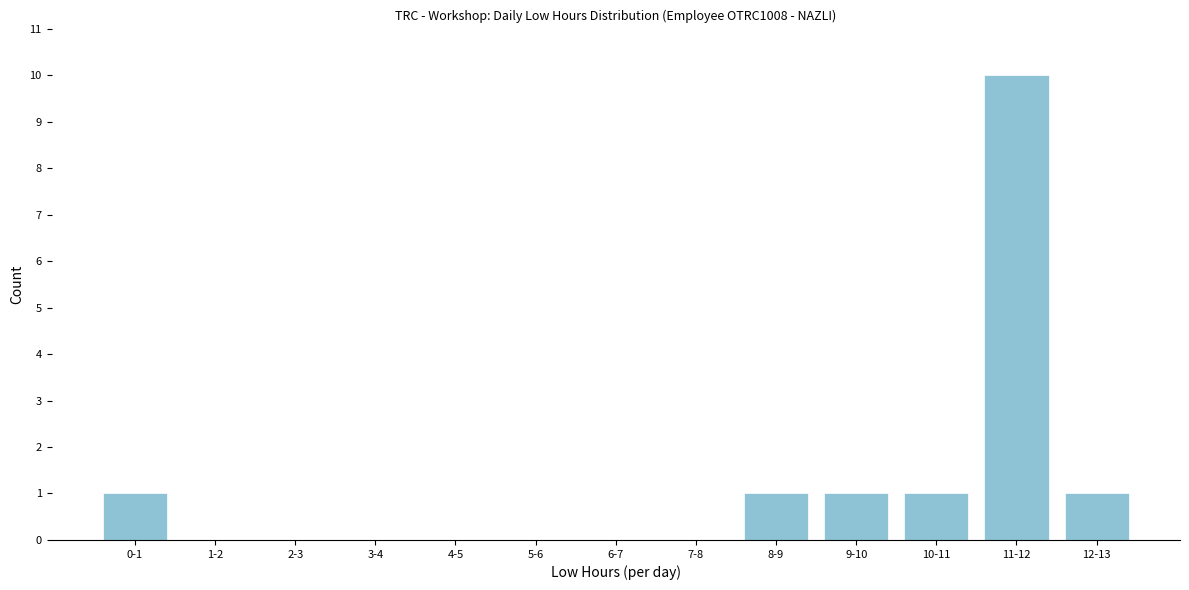

Reading right to left, list all the values displayed in this chart.

12-13=1	11-12=10	10-11=1	9-10=1	8-9=1	7-8=0	6-7=0	5-6=0	4-5=0	3-4=0	2-3=0	1-2=0	0-1=1